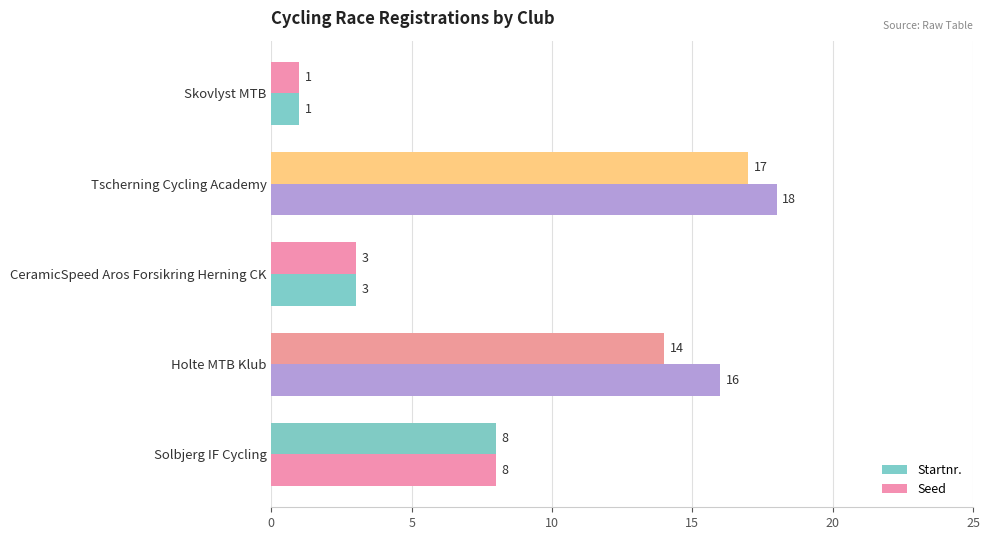

Reading right to left, list all the values displayed in this chart.

Startnr.: 8	16	3	18	1
Seed: 8	14	3	17	1